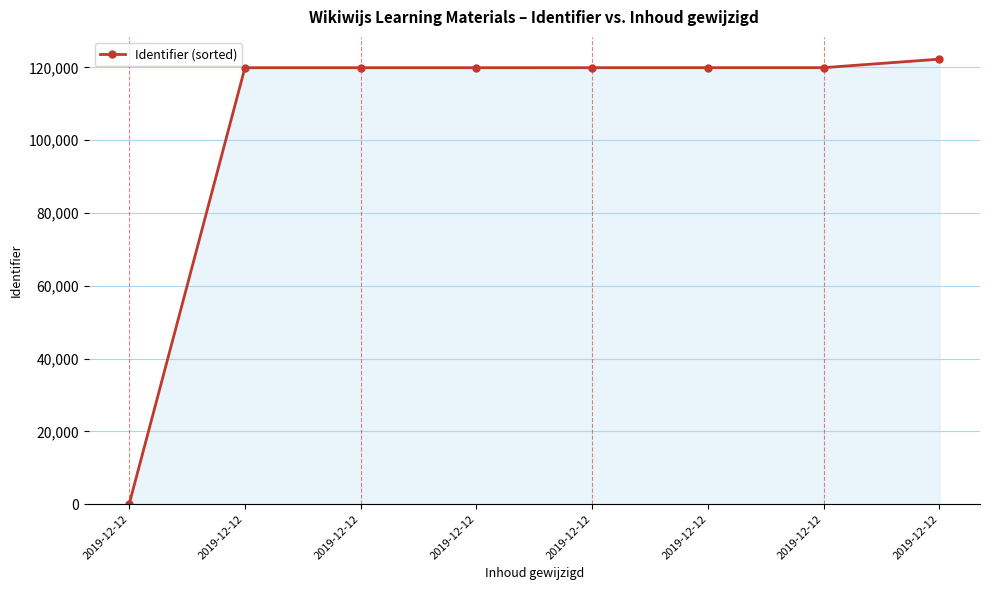

How many positive values are there?

7